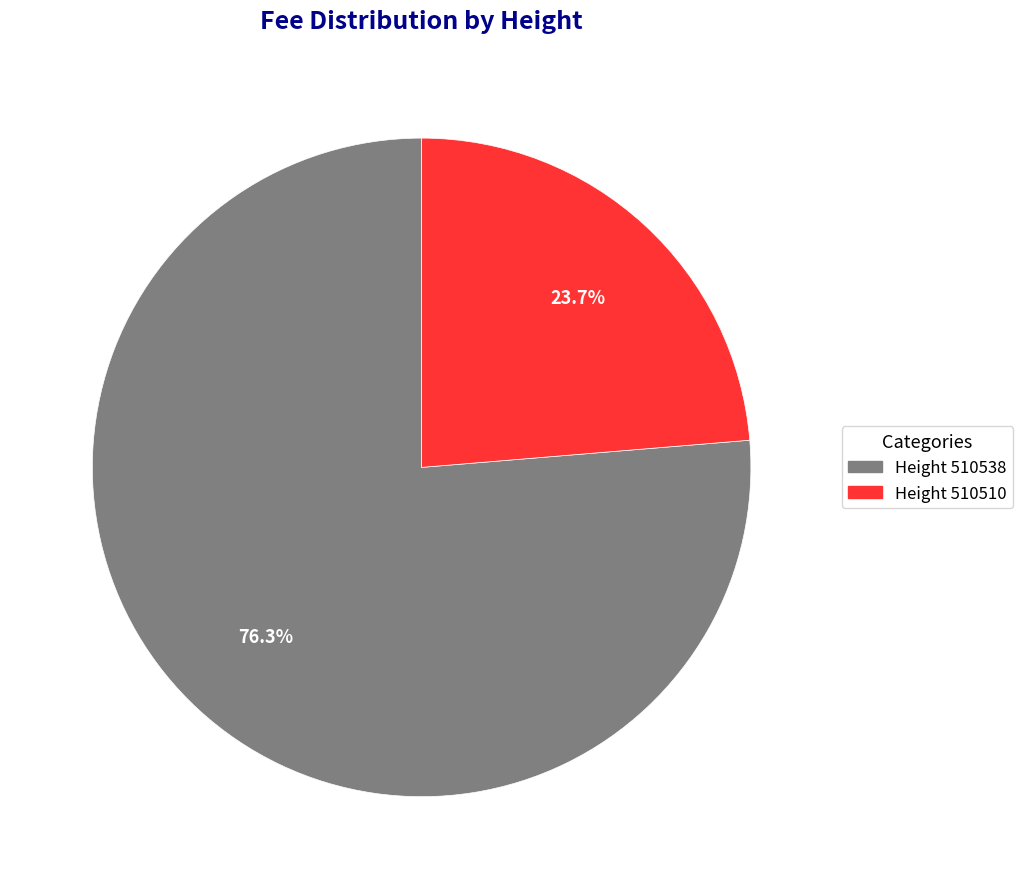

Which category has the biggest portion of the pie?

Height 510538